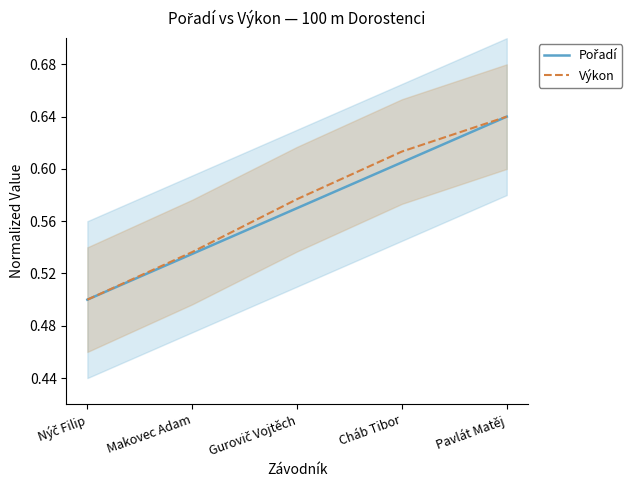

The Výkon series shows 0.2 at Pavlát Matěj. True or false?

False